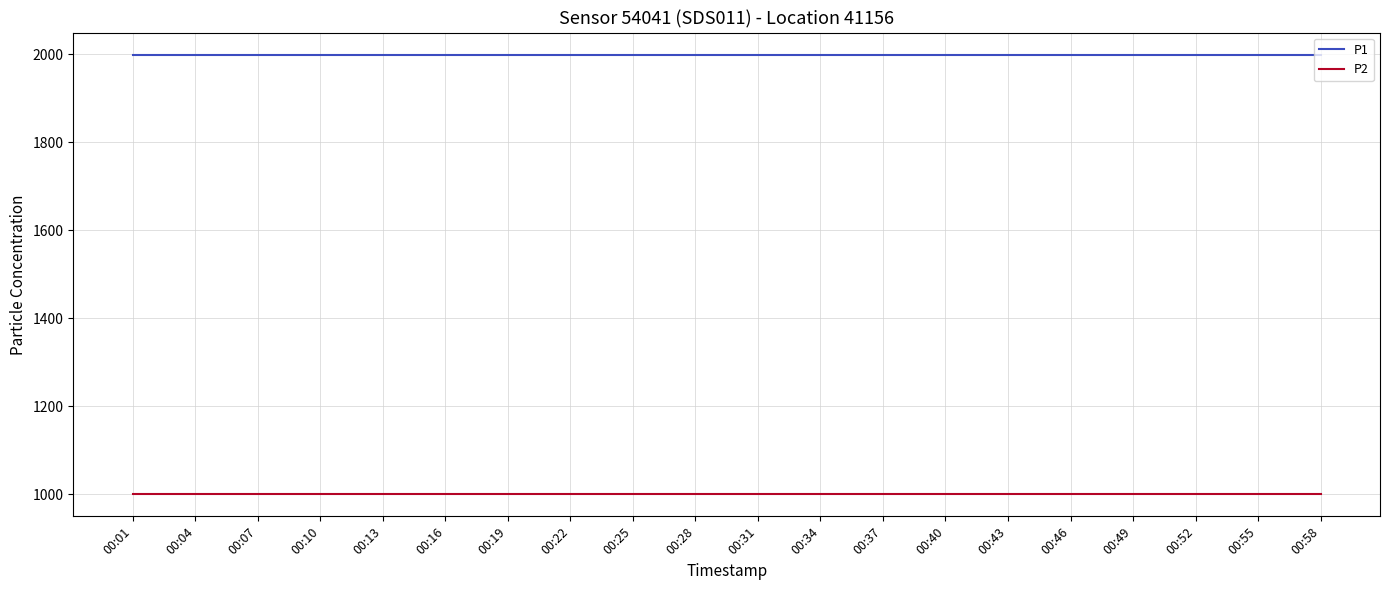

Reading left to right, what are all the values shown in this chart?

P1: 1999.9	1999.9	1999.9	1999.9	1999.9	1999.9	1999.9	1999.9	1999.9	1999.9	1999.9	1999.9	1999.9	1999.9	1999.9	1999.9	1999.9	1999.9	1999.9	1999.9
P2: 999.9	999.9	999.9	999.9	999.9	999.9	999.9	999.9	999.9	999.9	999.9	999.9	999.9	999.9	999.9	999.9	999.9	999.9	999.9	999.9